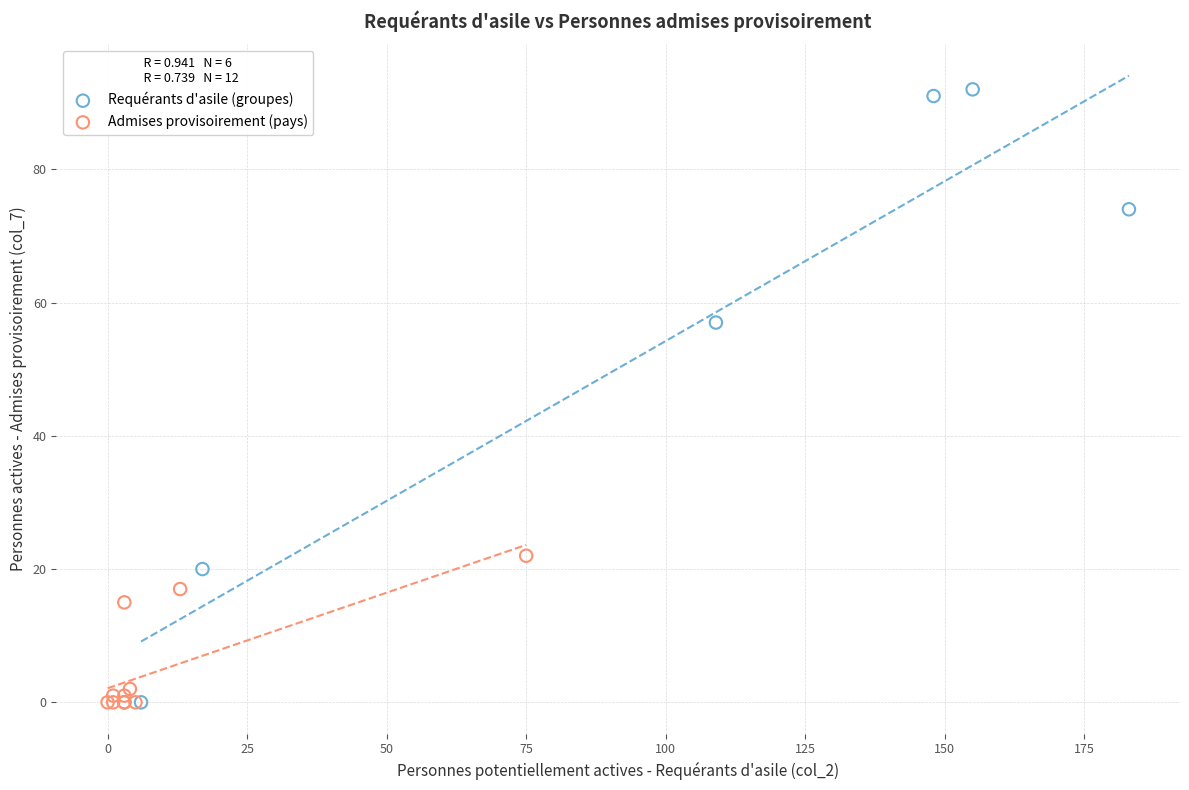

Which series reaches the maximum Y coordinate?

Requérants d'asile (groupes)